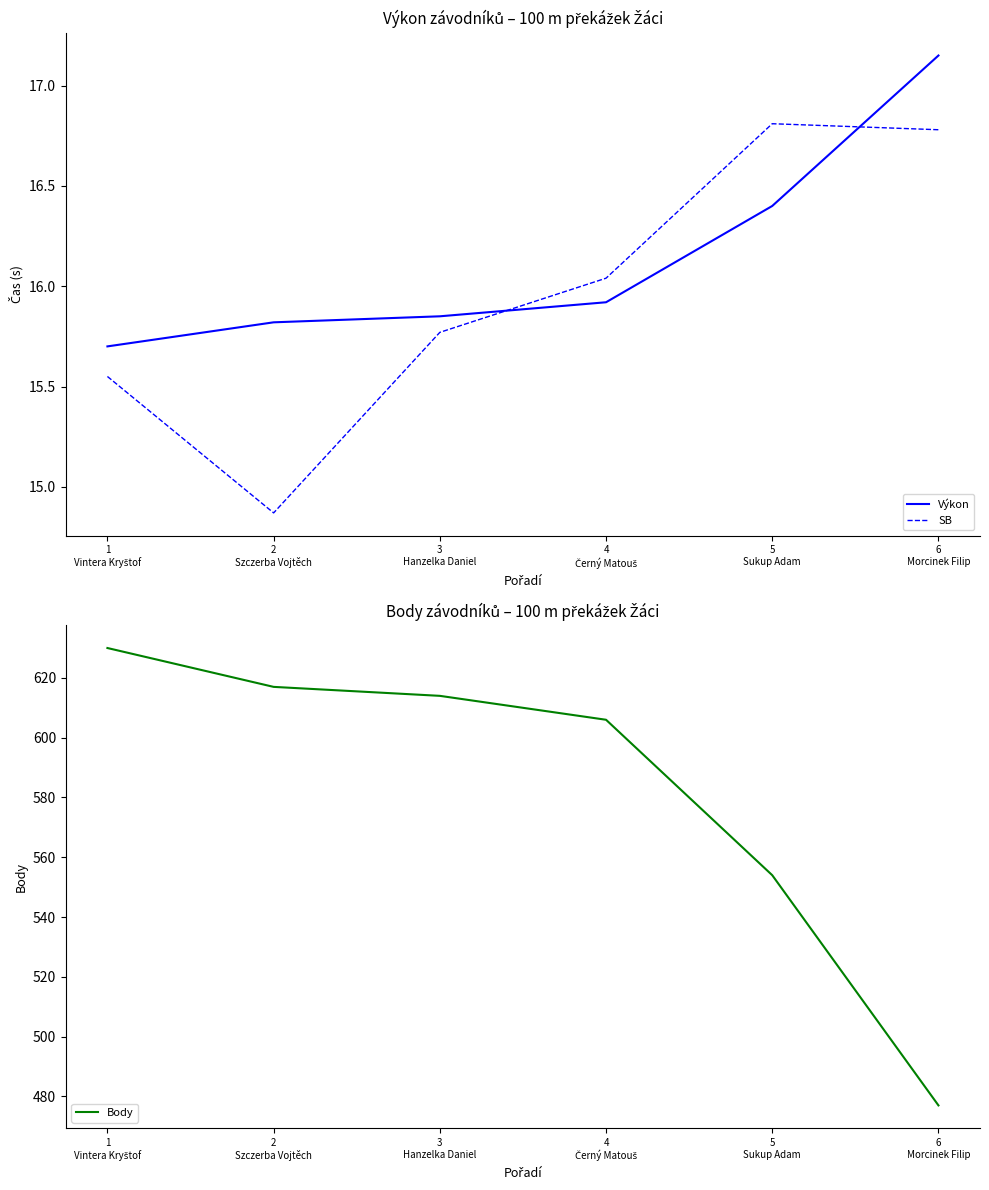

What is the label of the 2nd point from the left?

2
Szczerba Vojtěch